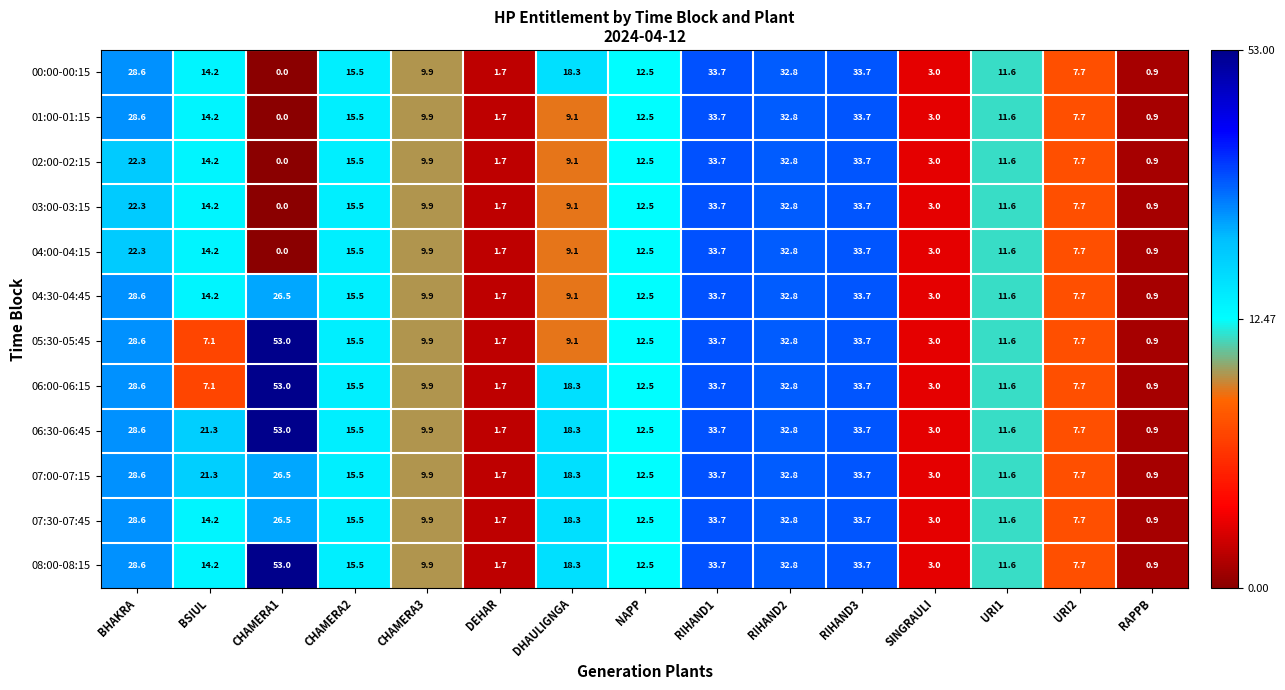

What is the sum of the 07:00-07:15 values at RIHAND3 and CHAMERA2?

49.2